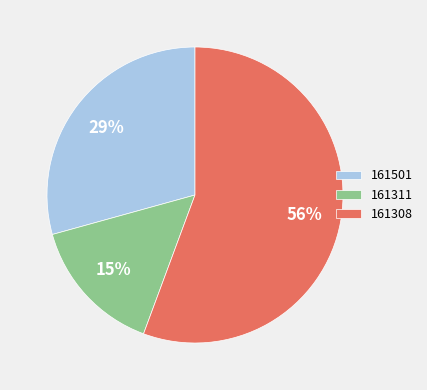

Which has a higher value, 161311 or 161501?

161501